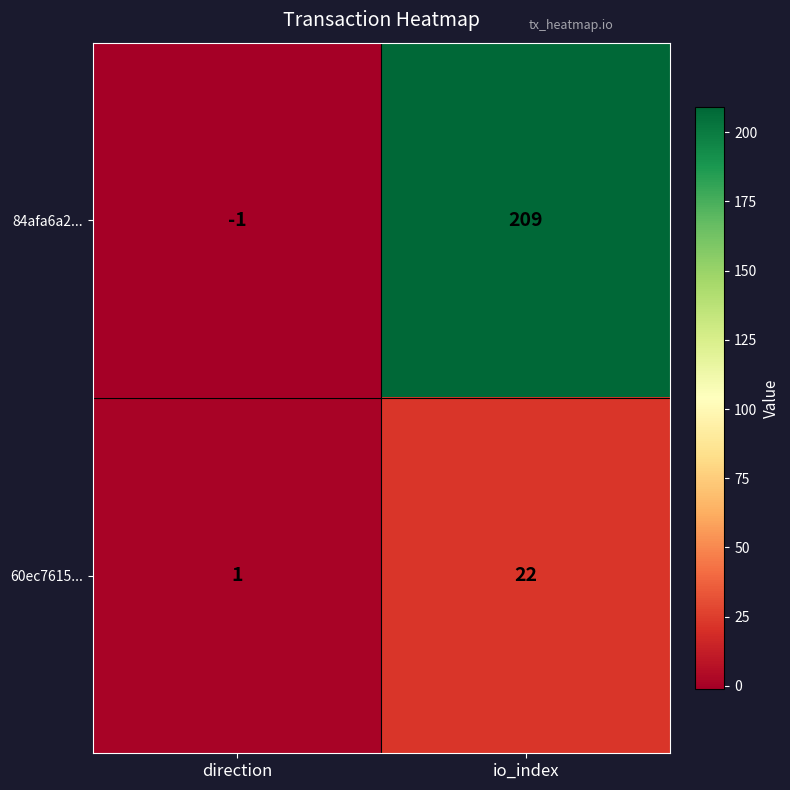

What is the greatest value displayed?

209